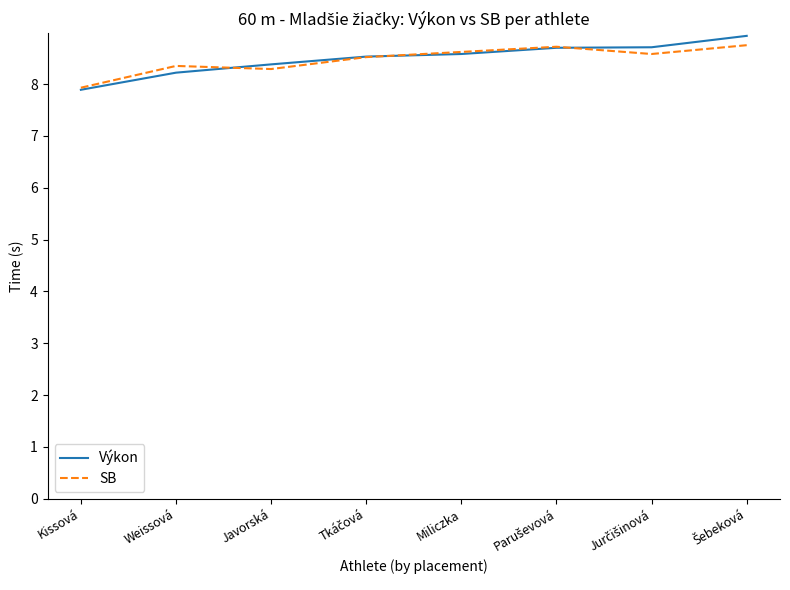

Which series has the widest spread of values?

Výkon